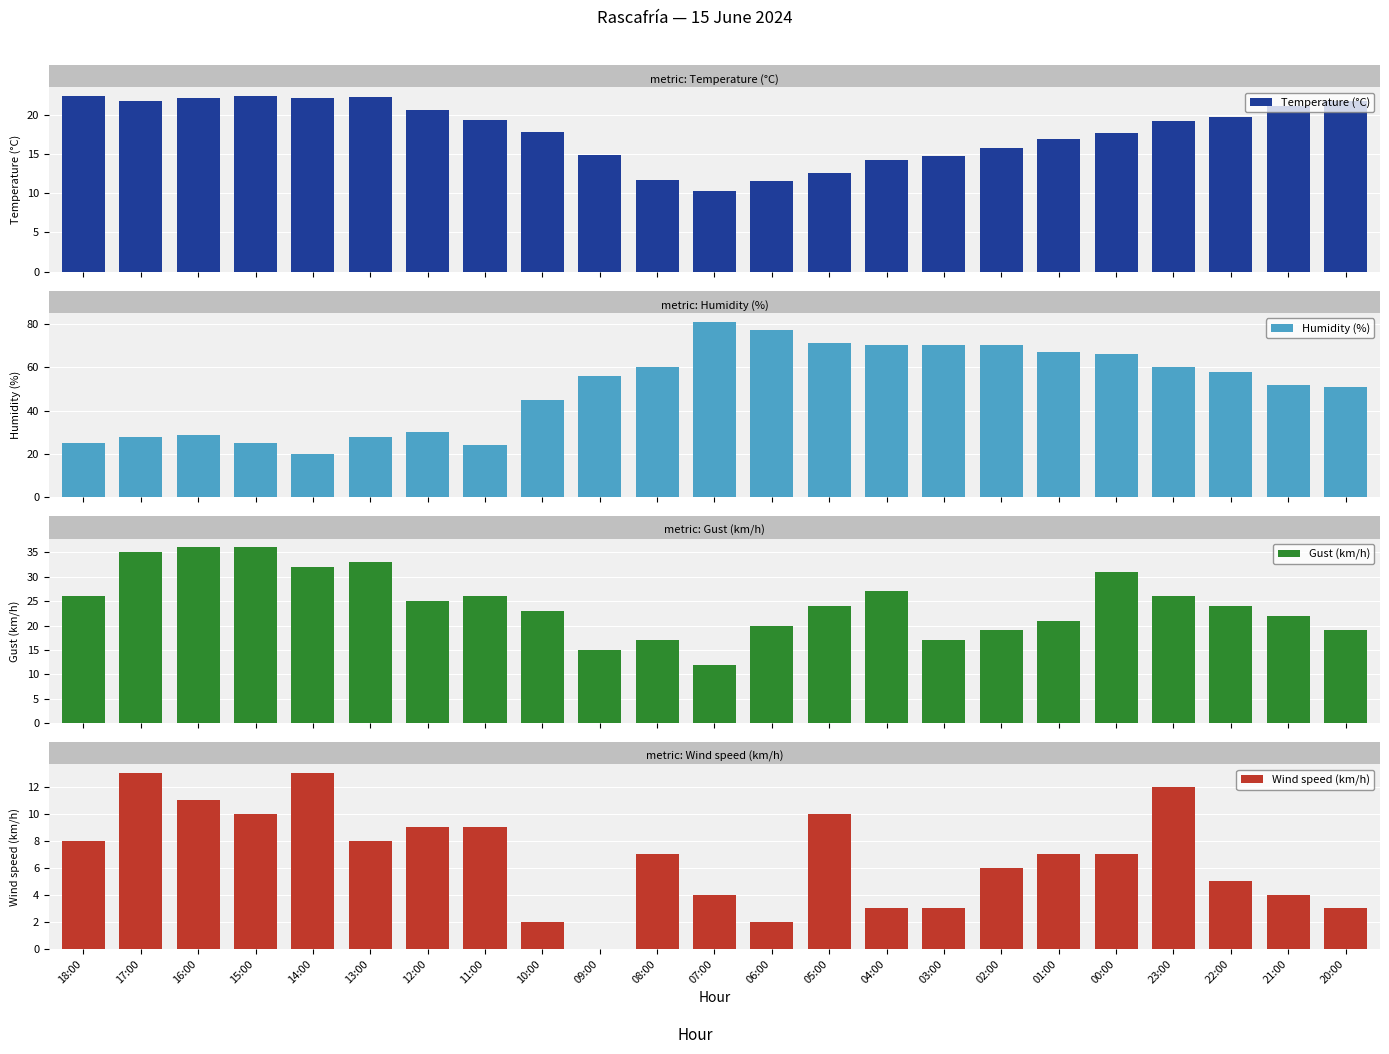

What position from the left is 15:00?

4